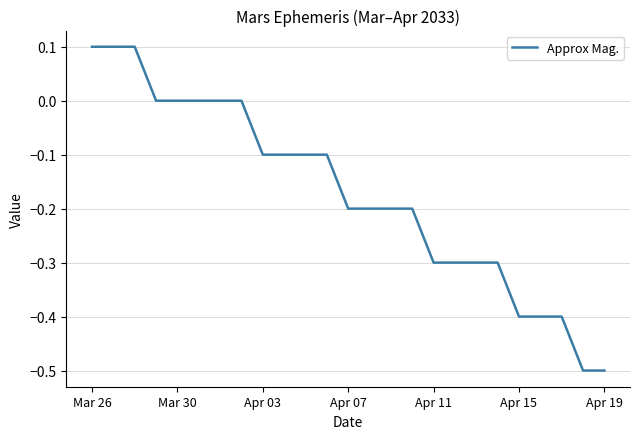

What is the difference between the maximum and second lowest values?

0.6